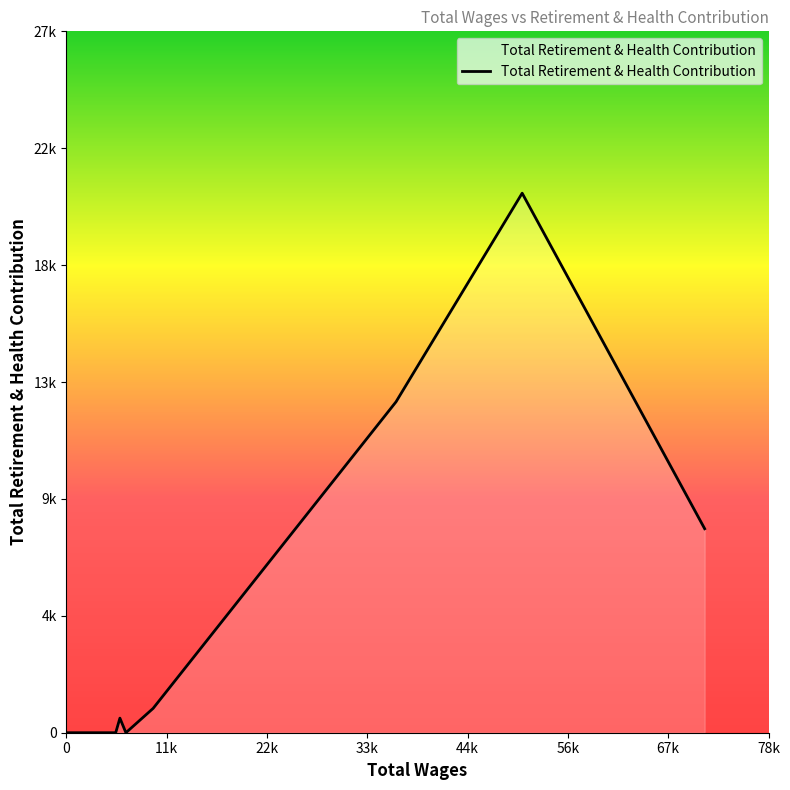

Does the chart have visible grid lines?

No